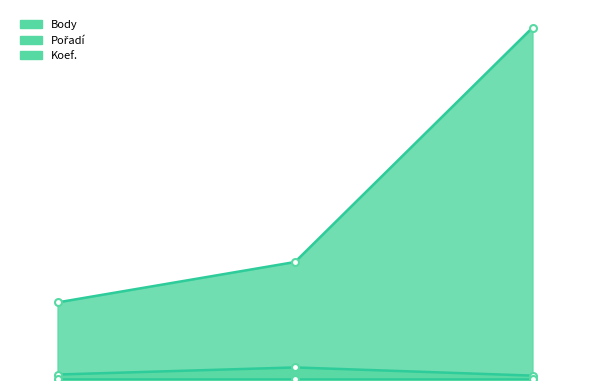

What is the label of the 2nd point from the right?

2013-07-27